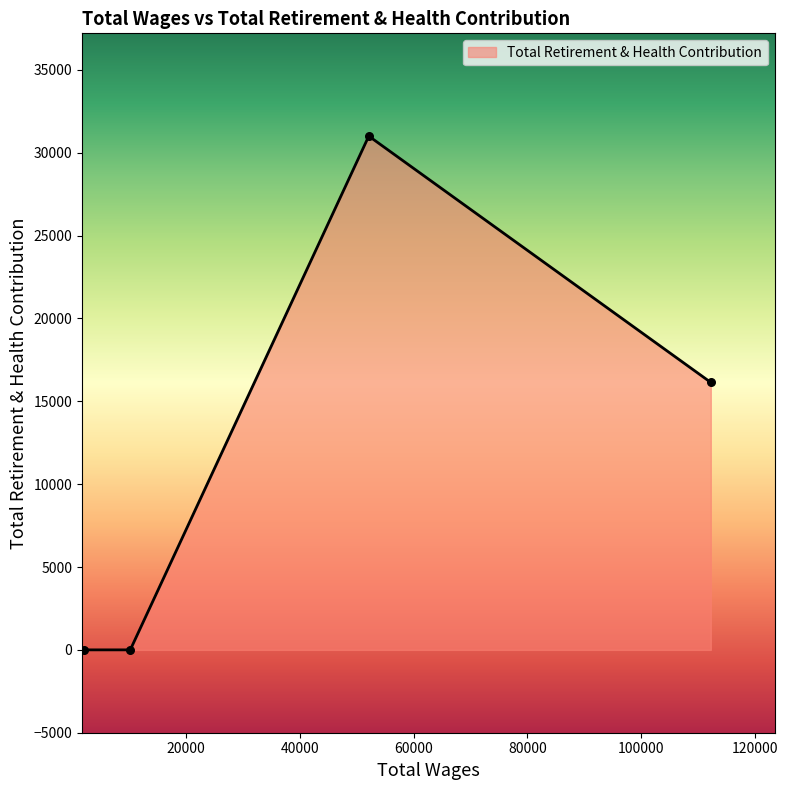

What is the average value?

11787